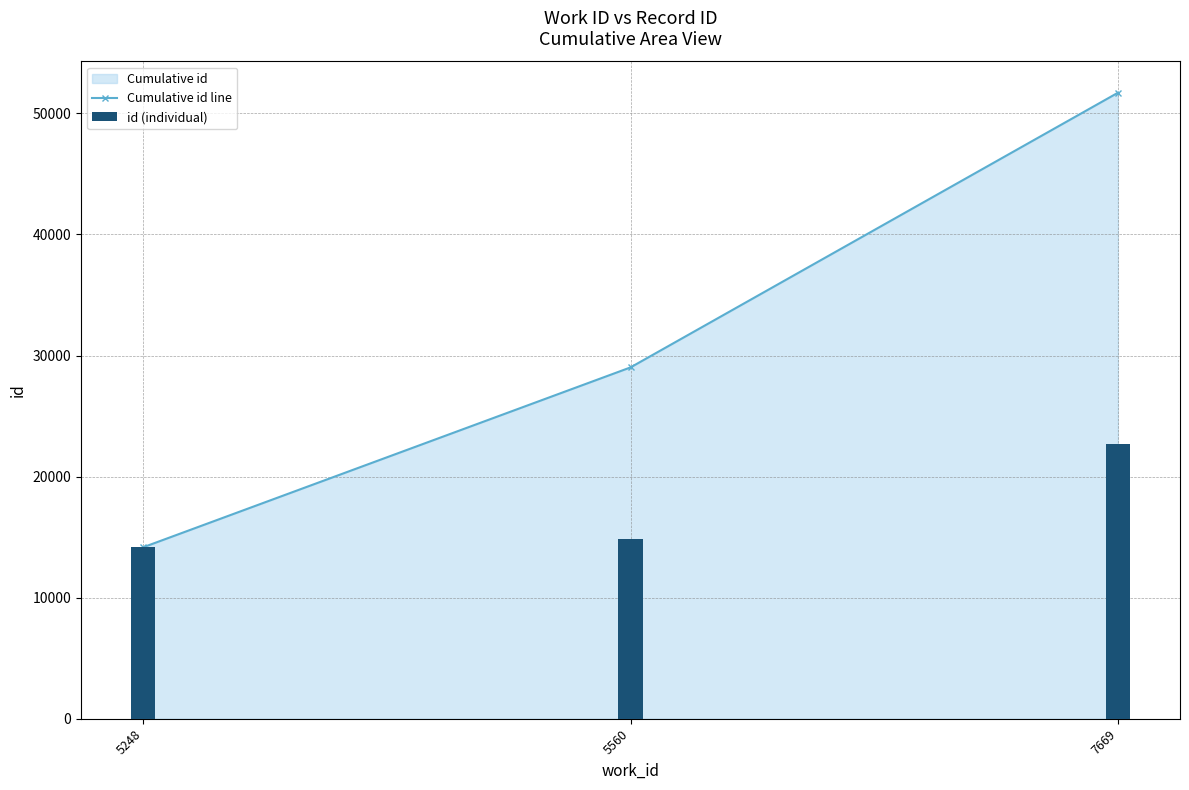

Between 5248 and 7669, which is larger?

7669